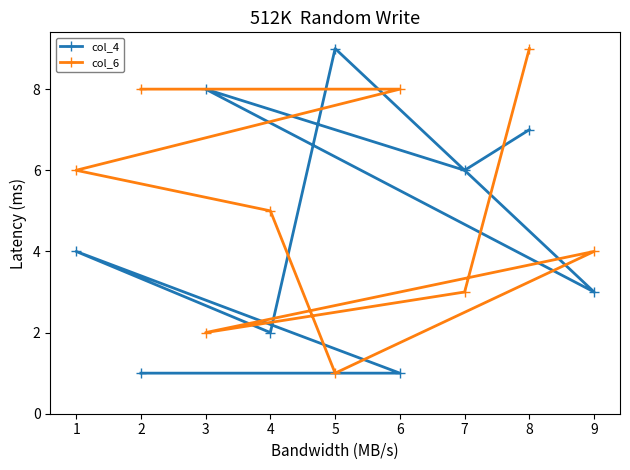

Which series has the largest total across all categories?

col_6